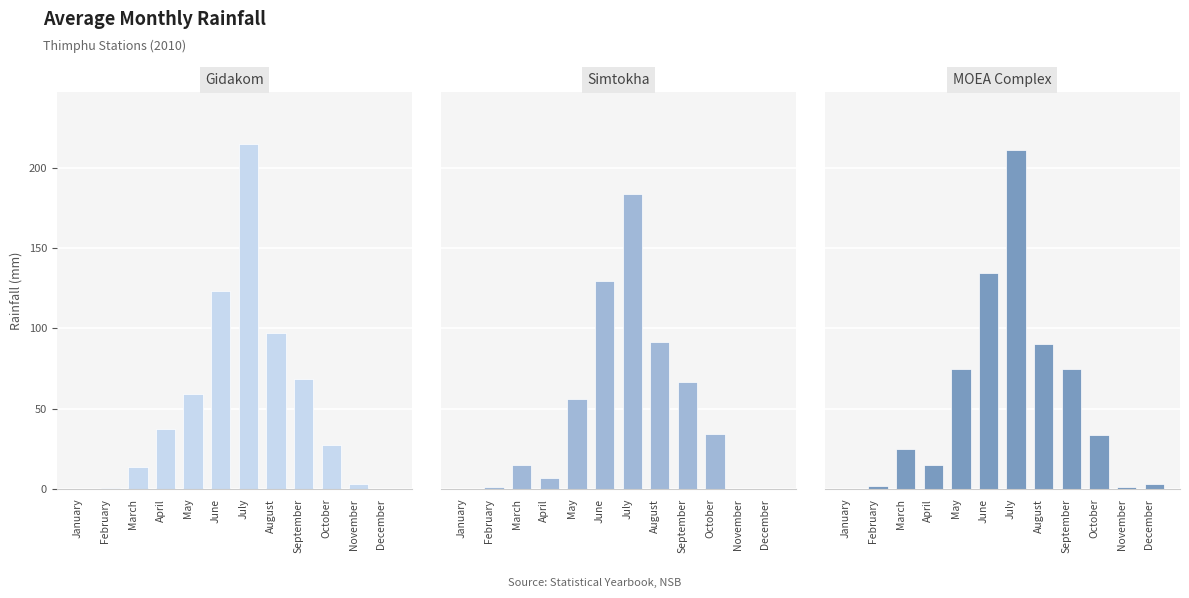

The value of Simtokha at November is 0.0. True or false?

True